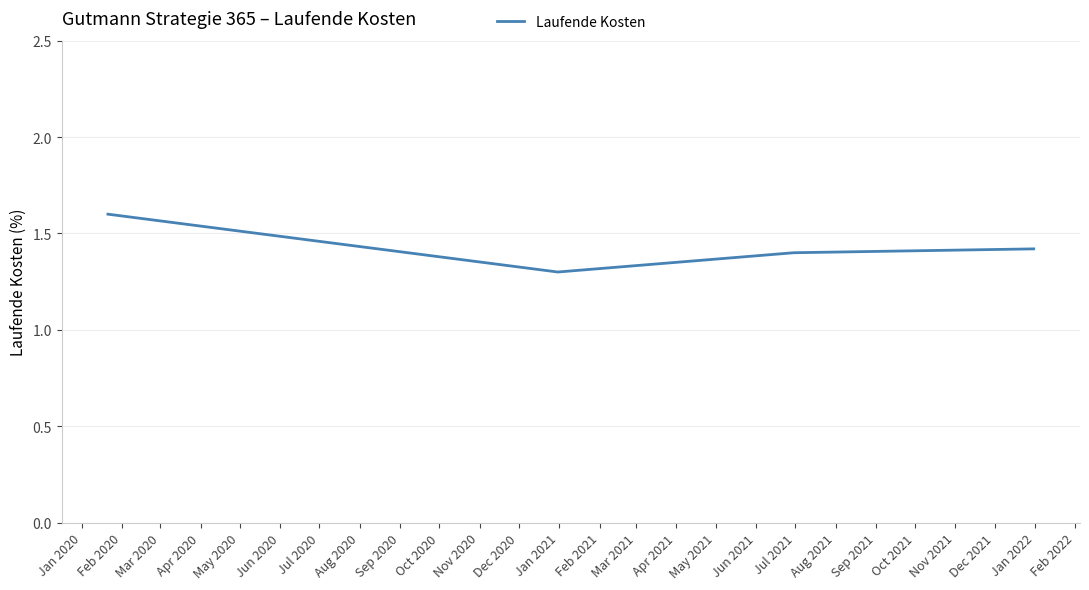

What is the difference between the maximum and minimum values?

0.3